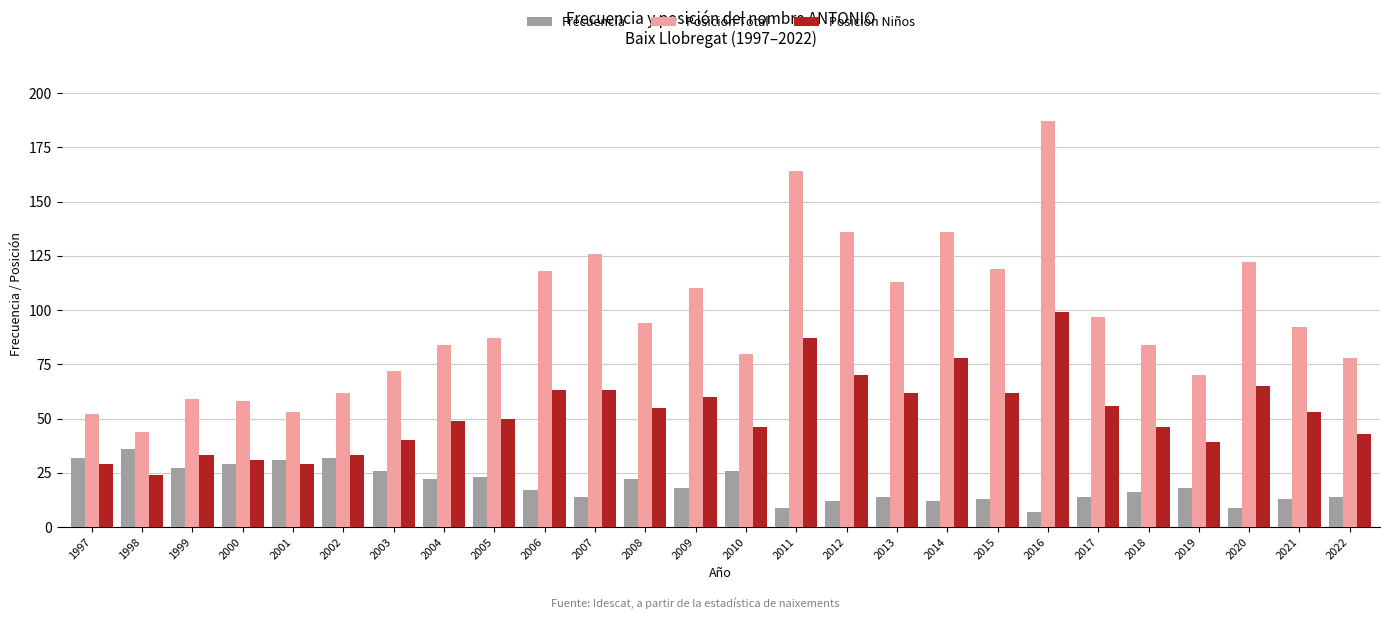

Are the bars grouped side by side (vs. stacked)?

Yes